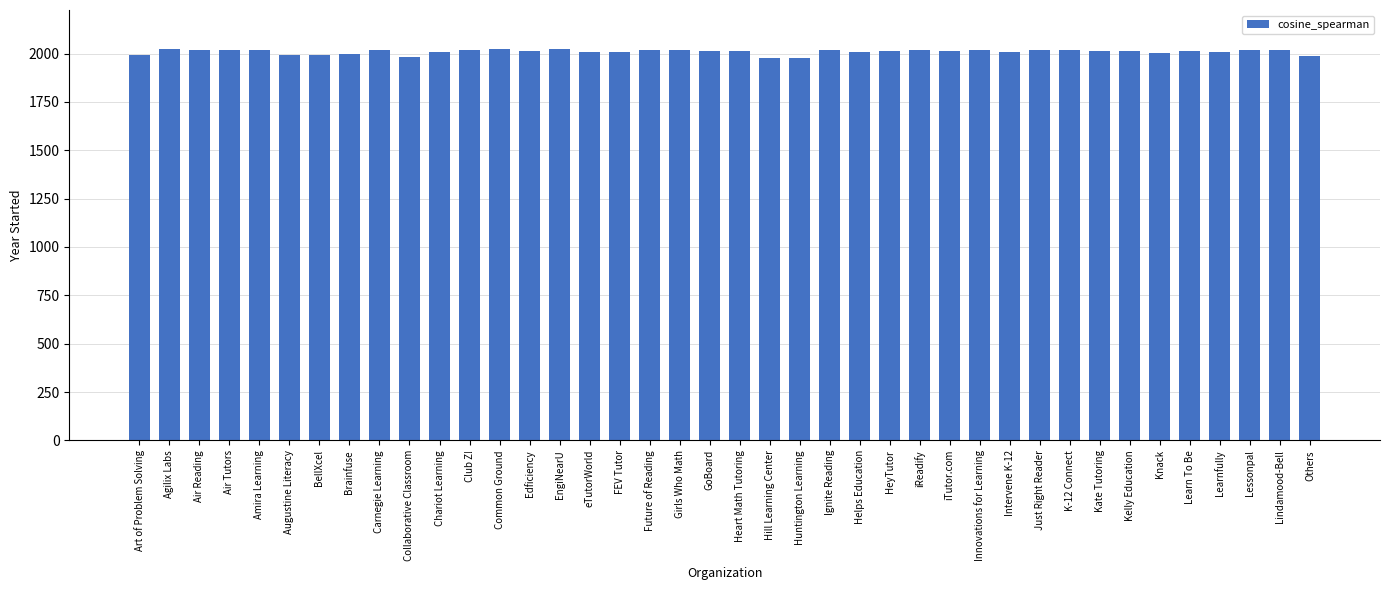

Are the bars grouped side by side (vs. stacked)?

No